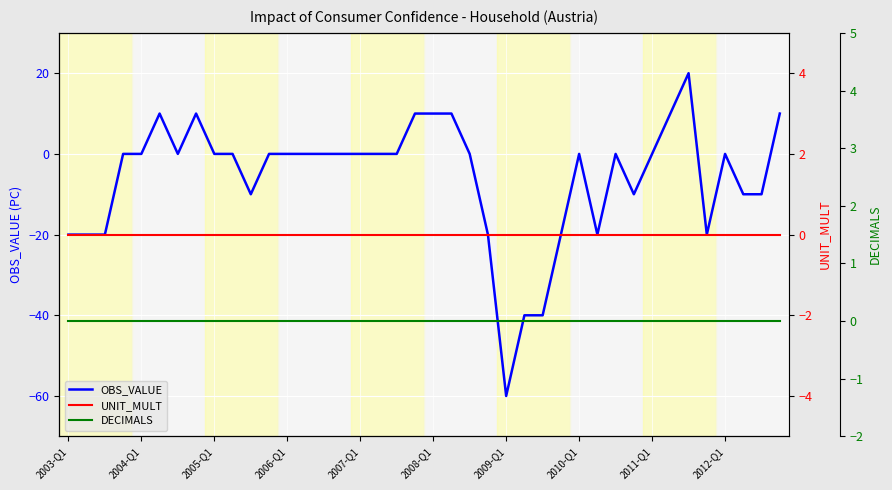

How many lines are shown in the chart?

3